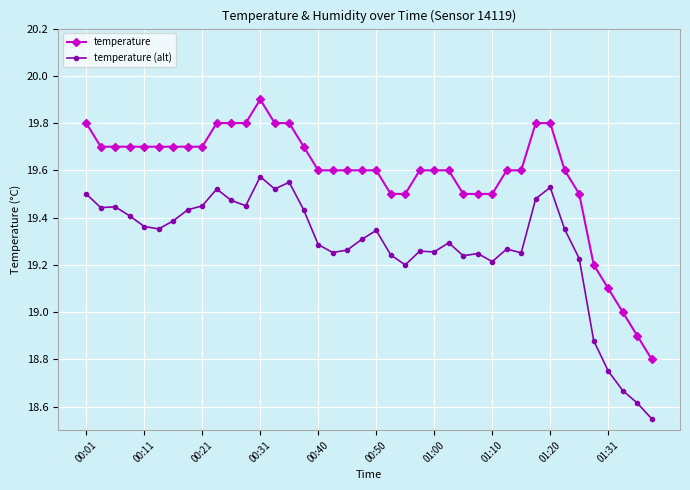

What is the greatest value displayed?

19.9